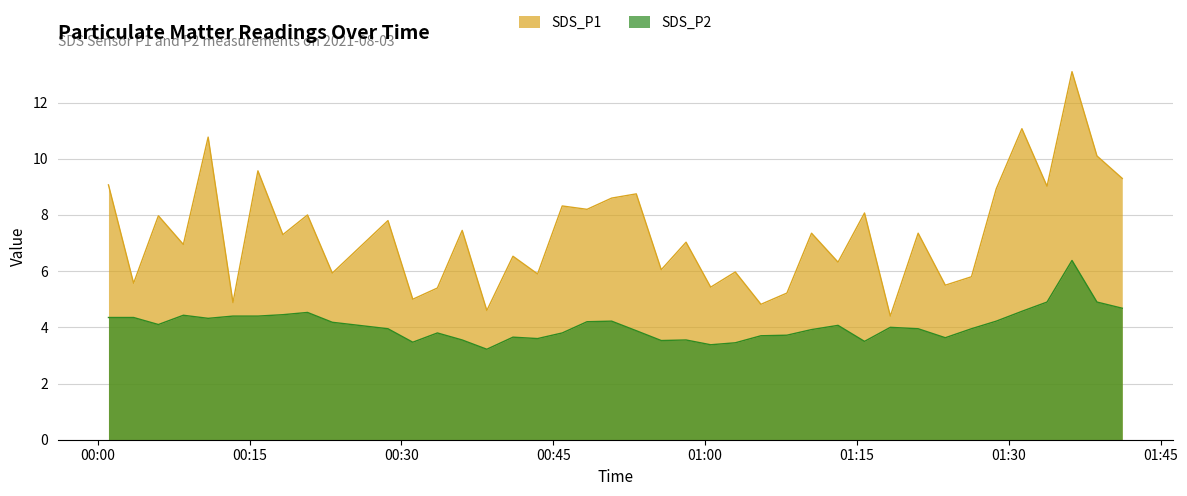

List the series in order of their overall mean, highest first.

SDS_P1, SDS_P2